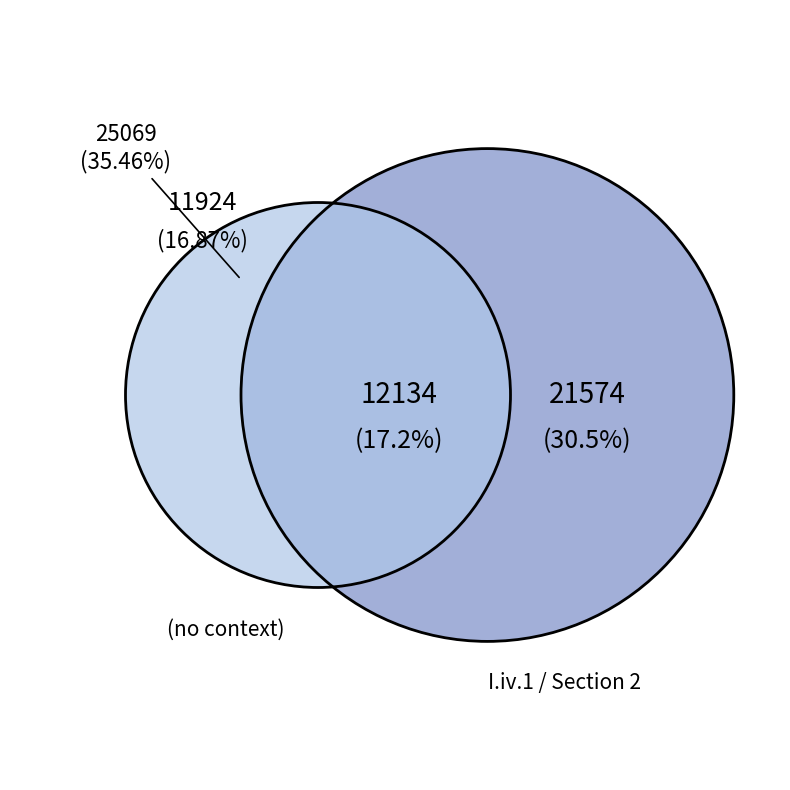

Count the number of slices in the pie.

4